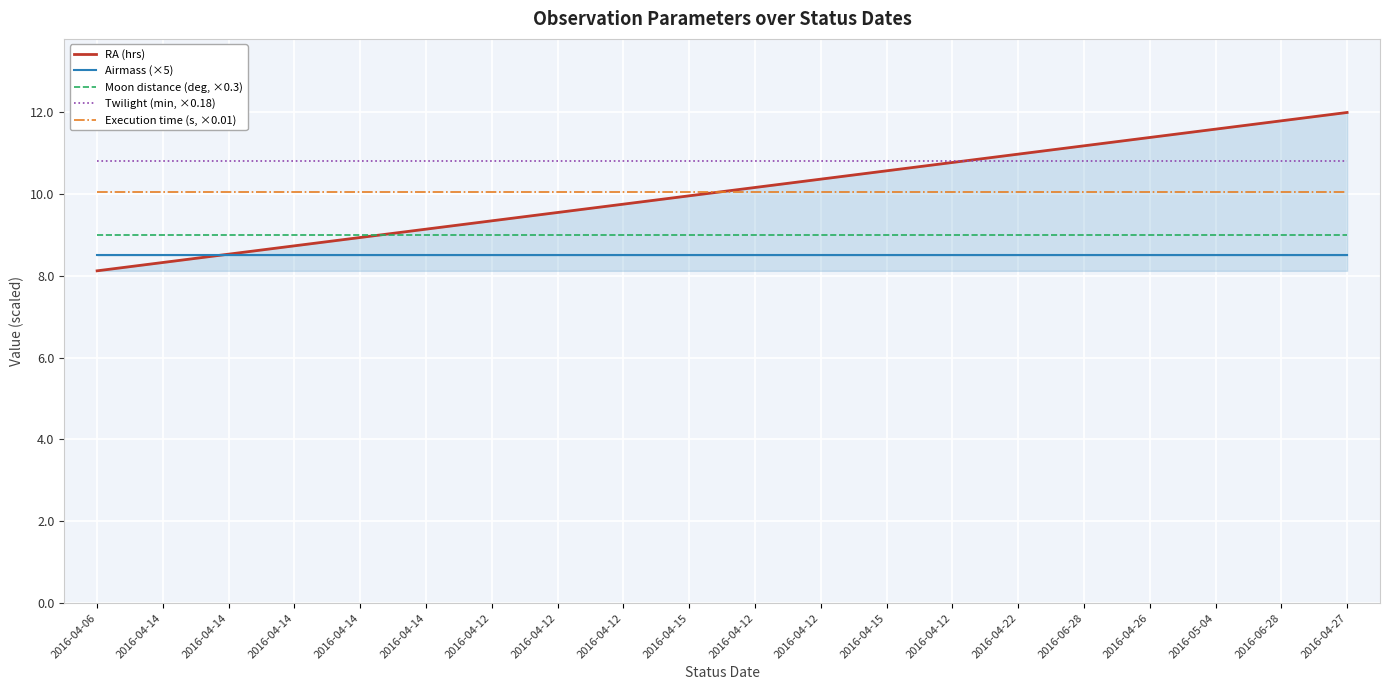

Which series changed the most between 2016-04-12 and 2016-04-15?

RA (hrs)